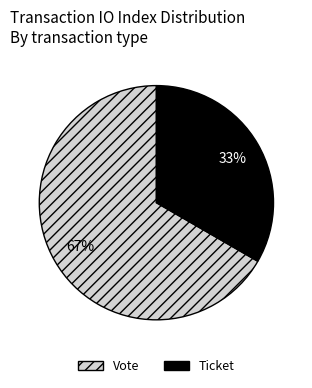

Which slice is the largest?

Vote